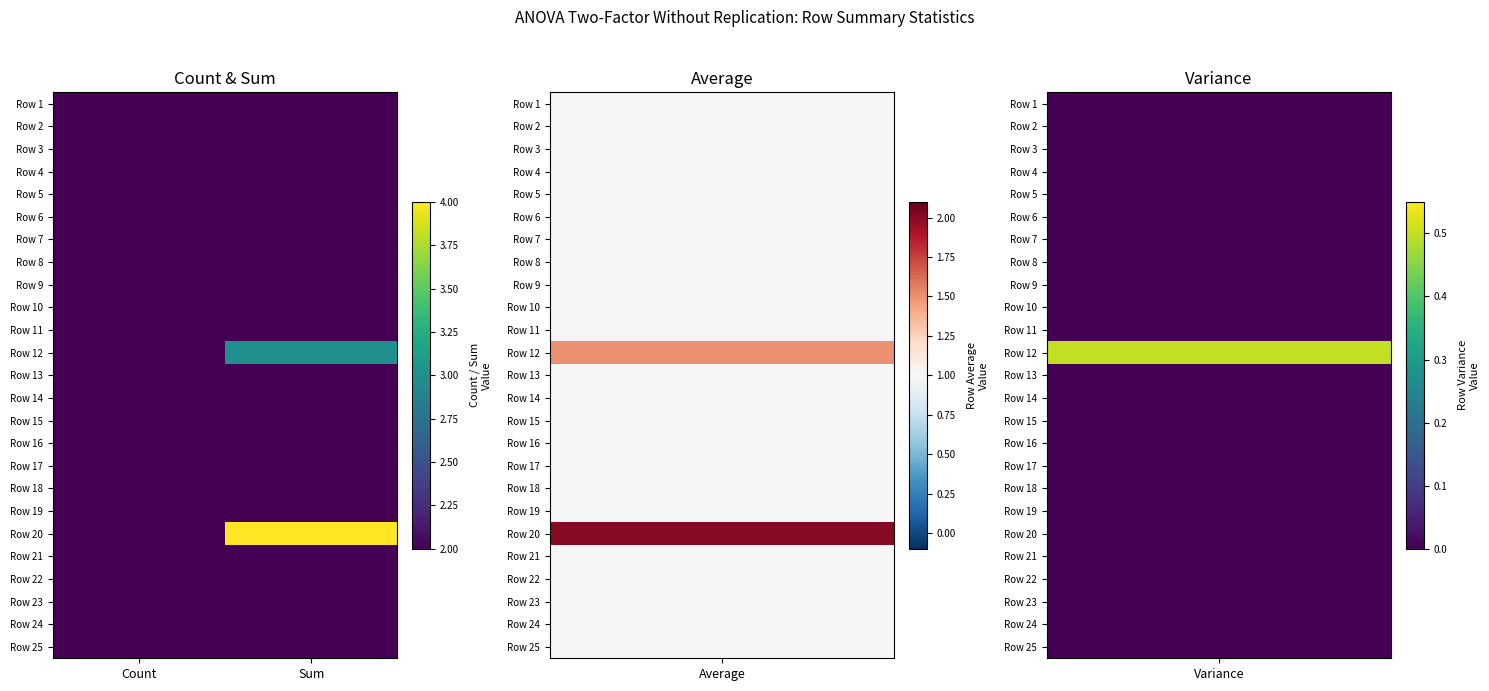

Reading right to left, list all the values displayed in this chart.

Row 1: Sum=2	Count=2
Row 2: Sum=2	Count=2
Row 3: Sum=2	Count=2
Row 4: Sum=2	Count=2
Row 5: Sum=2	Count=2
Row 6: Sum=2	Count=2
Row 7: Sum=2	Count=2
Row 8: Sum=2	Count=2
Row 9: Sum=2	Count=2
Row 10: Sum=2	Count=2
Row 11: Sum=2	Count=2
Row 12: Sum=3	Count=2
Row 13: Sum=2	Count=2
Row 14: Sum=2	Count=2
Row 15: Sum=2	Count=2
Row 16: Sum=2	Count=2
Row 17: Sum=2	Count=2
Row 18: Sum=2	Count=2
Row 19: Sum=2	Count=2
Row 20: Sum=4	Count=2
Row 21: Sum=2	Count=2
Row 22: Sum=2	Count=2
Row 23: Sum=2	Count=2
Row 24: Sum=2	Count=2
Row 25: Sum=2	Count=2